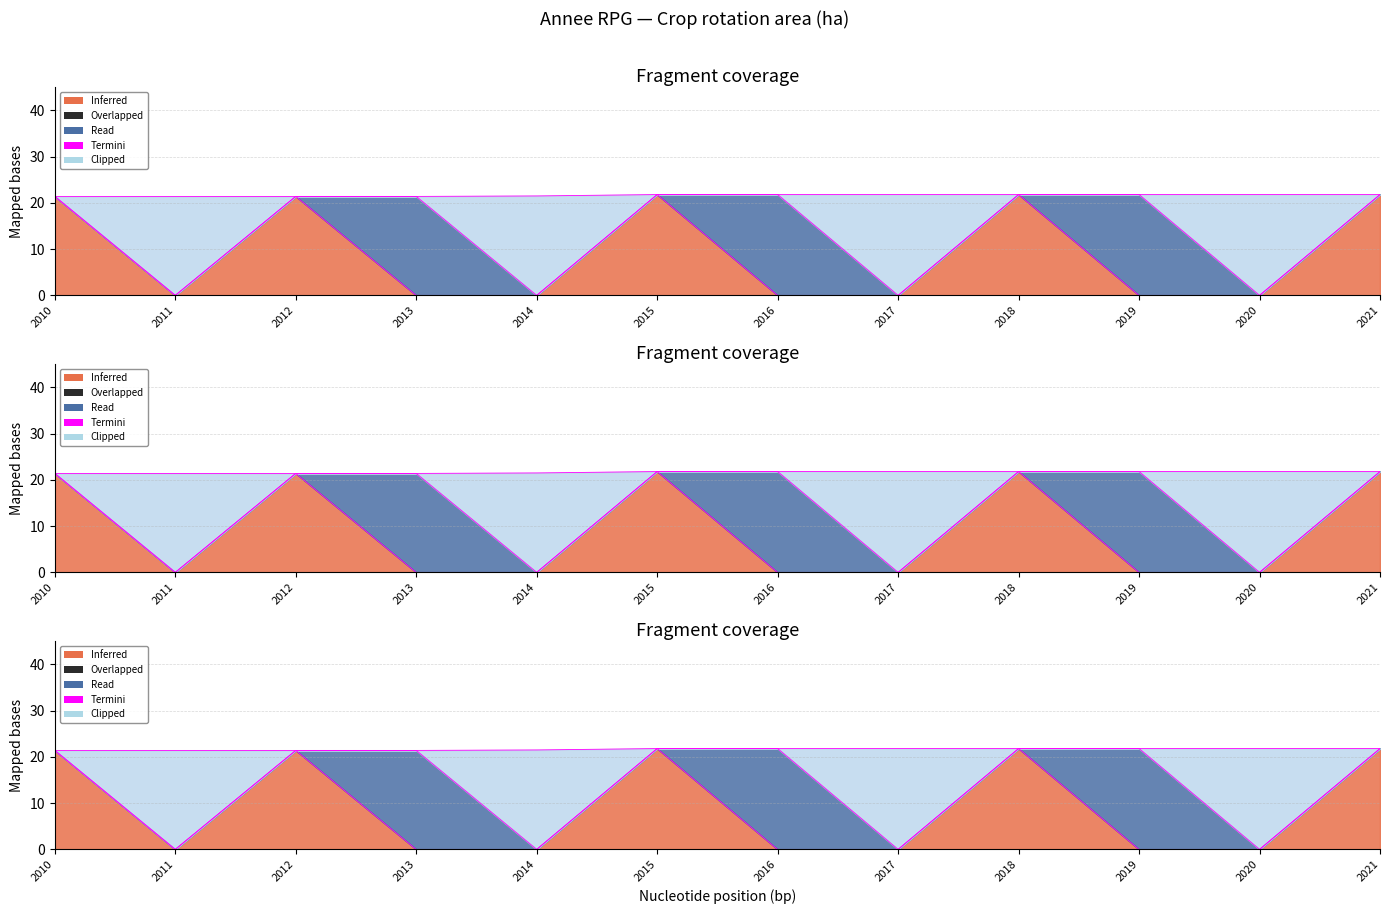

True or false: COLZA and BLE TENDRE intersect in this chart.

False